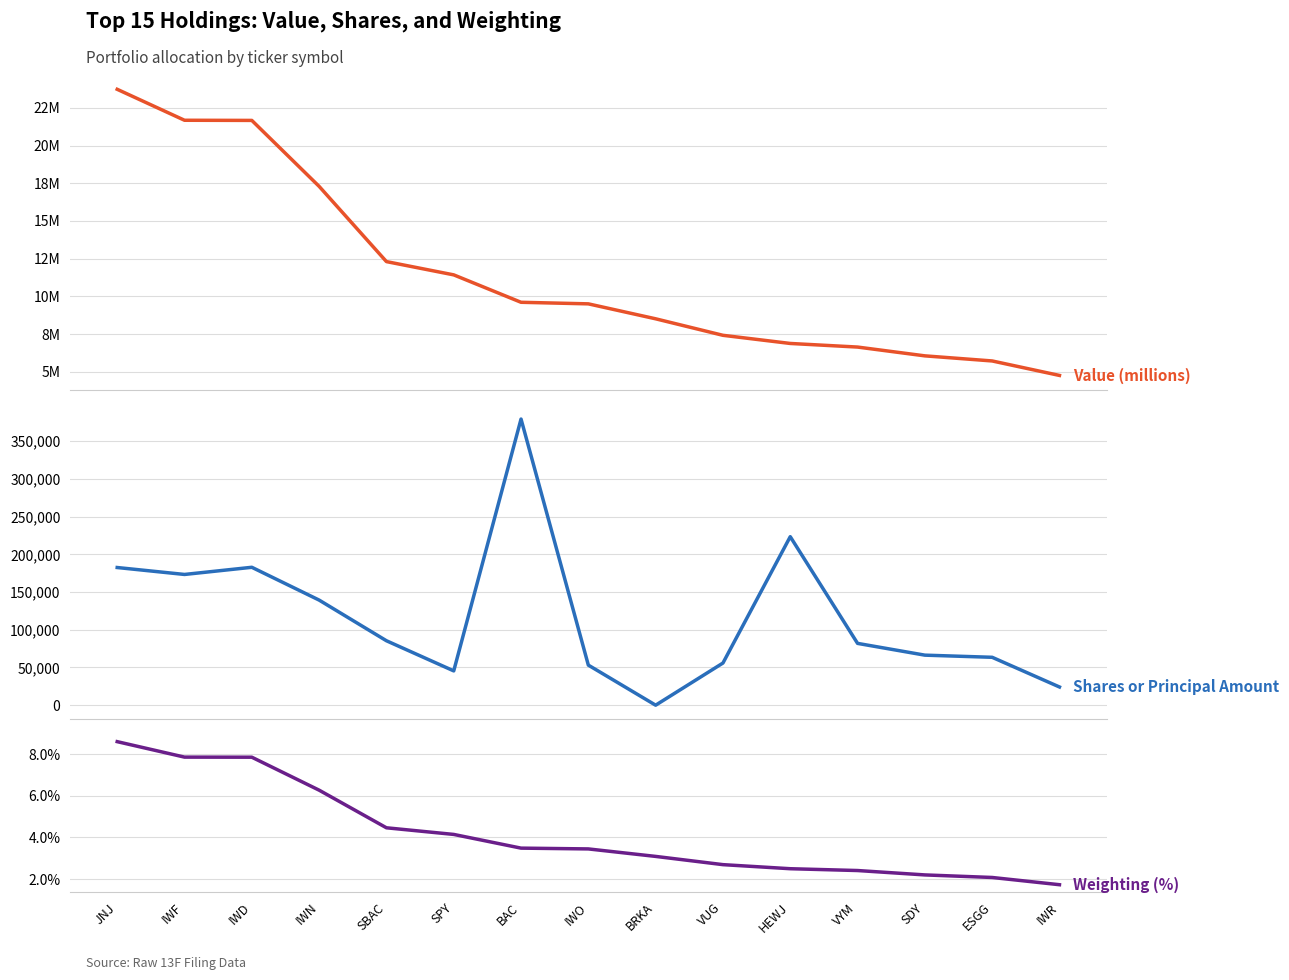

Where is Weighting (%) nearest to the value 5?

SBAC